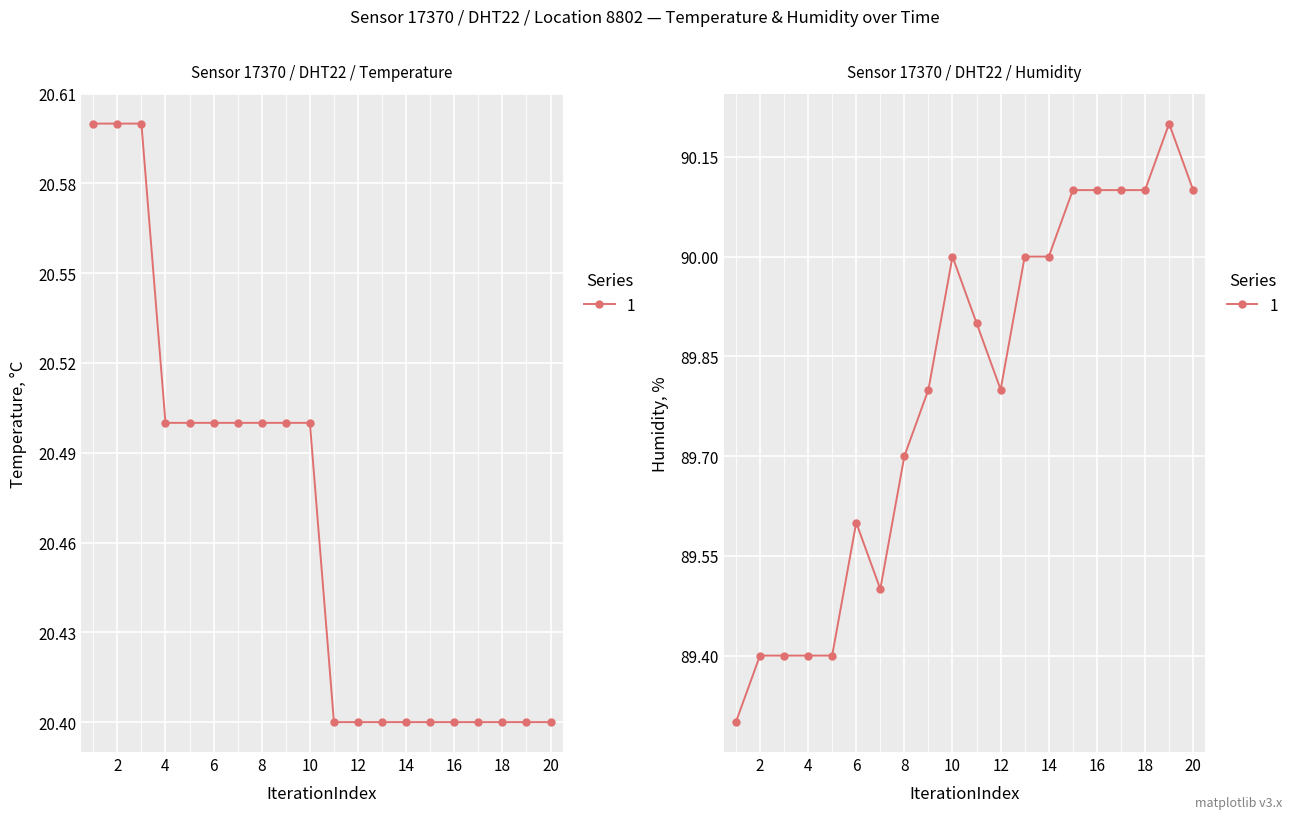

What is the difference between the maximum and minimum values in the temperature series?

0.2